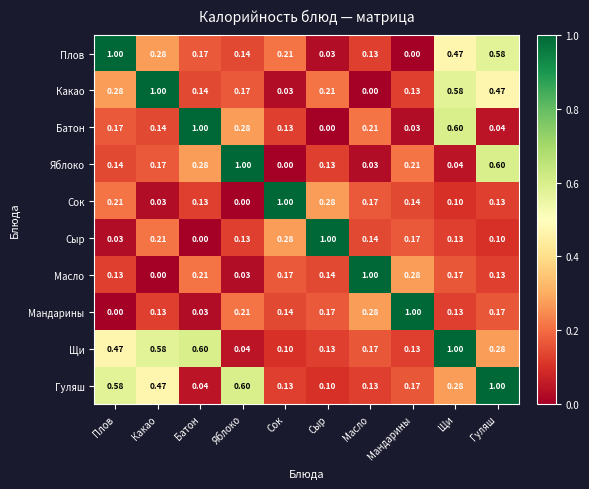

Is the value of Щи at Сок greater than the value of Сок at Плов?

No